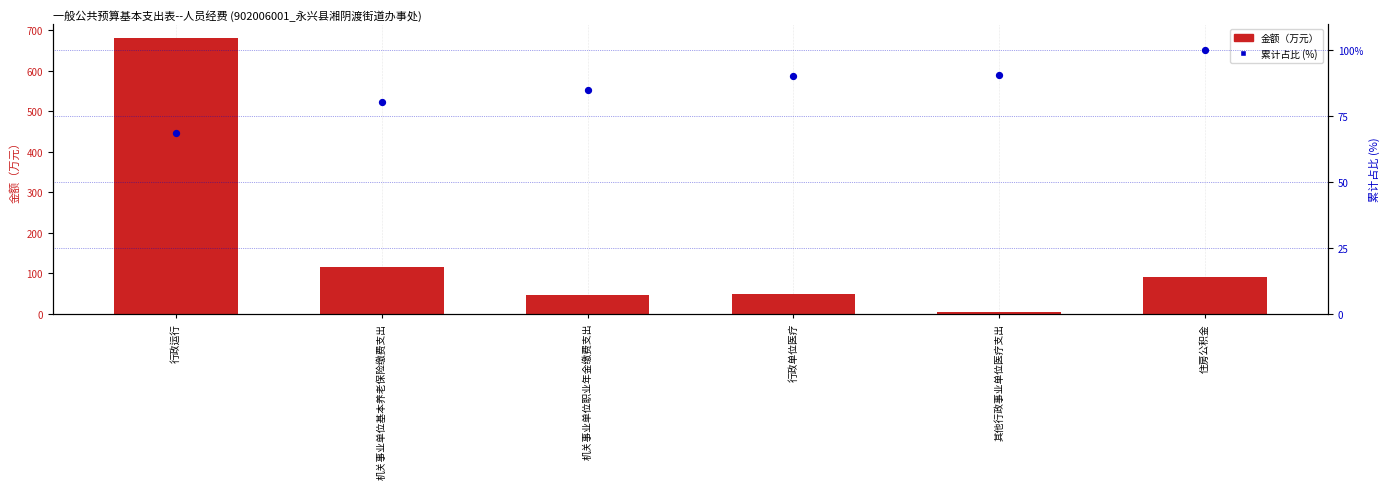

What are all the series names shown in the legend?

金额（万元）, 累计占比 (%)